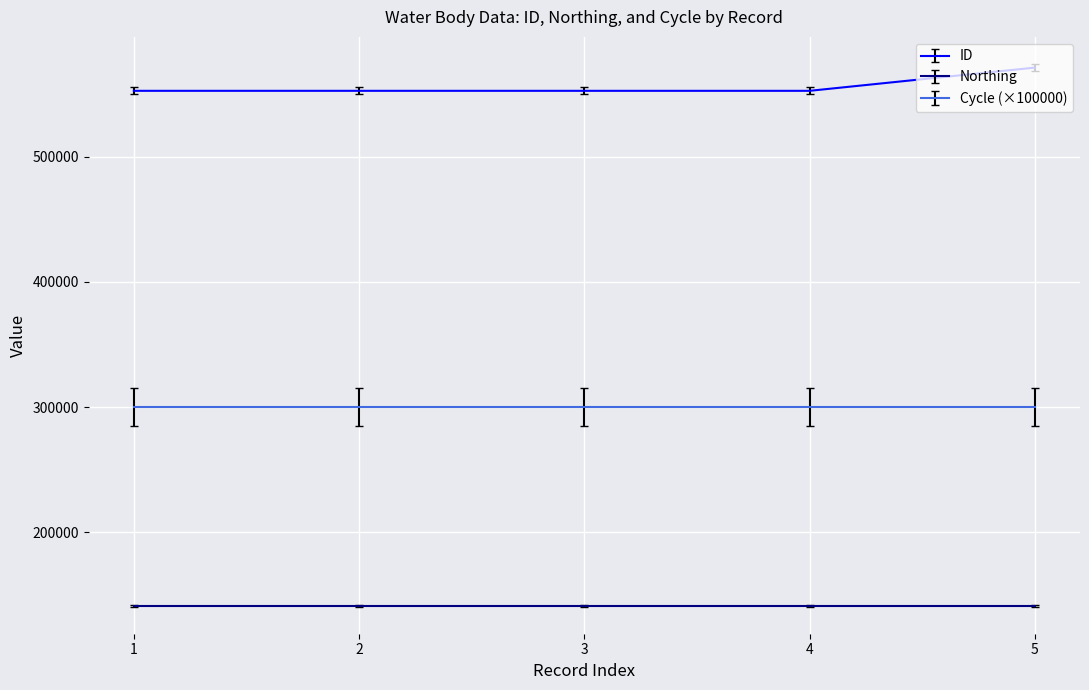

True or false: ID and Northing intersect in this chart.

False